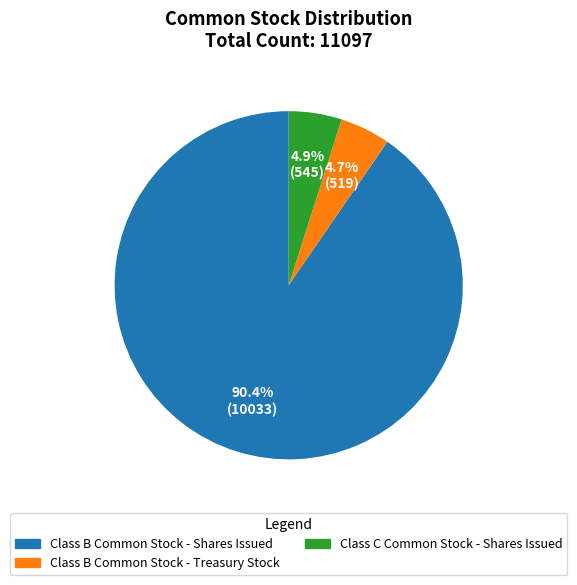

Which category accounts for the majority?

Class B Common Stock - Shares Issued